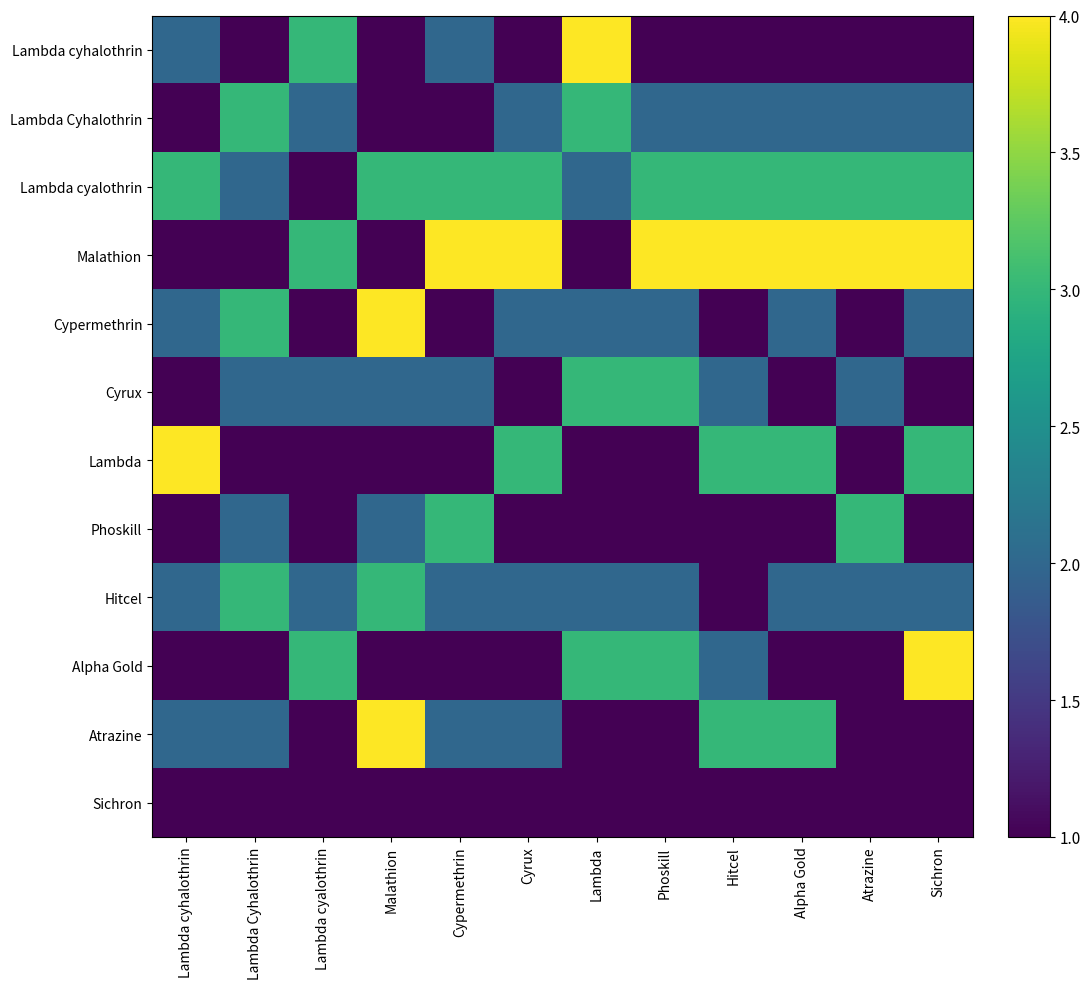

Count the number of data series in this chart.

12